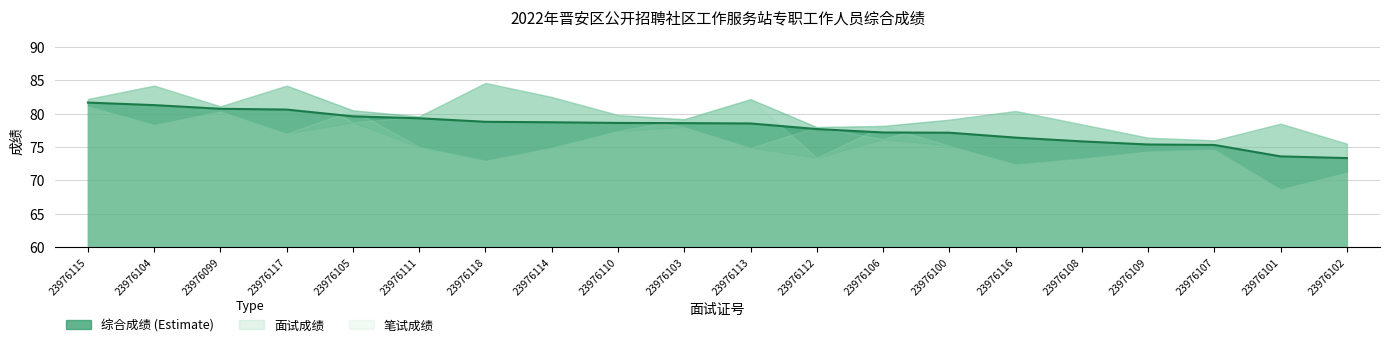

What is the difference between the highest and lowest values at 23976106?

2.0